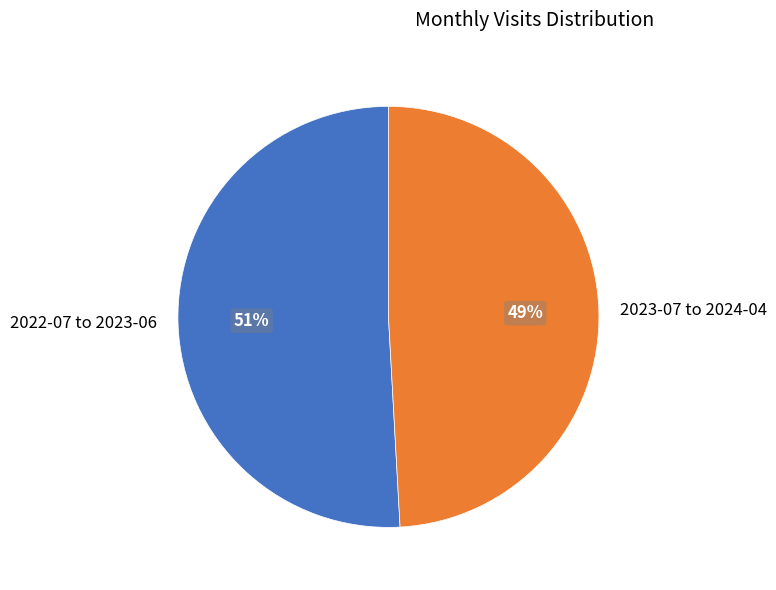

Is the sum of 2022-07 to 2023-06 and 2023-07 to 2024-04 greater than half?

Yes